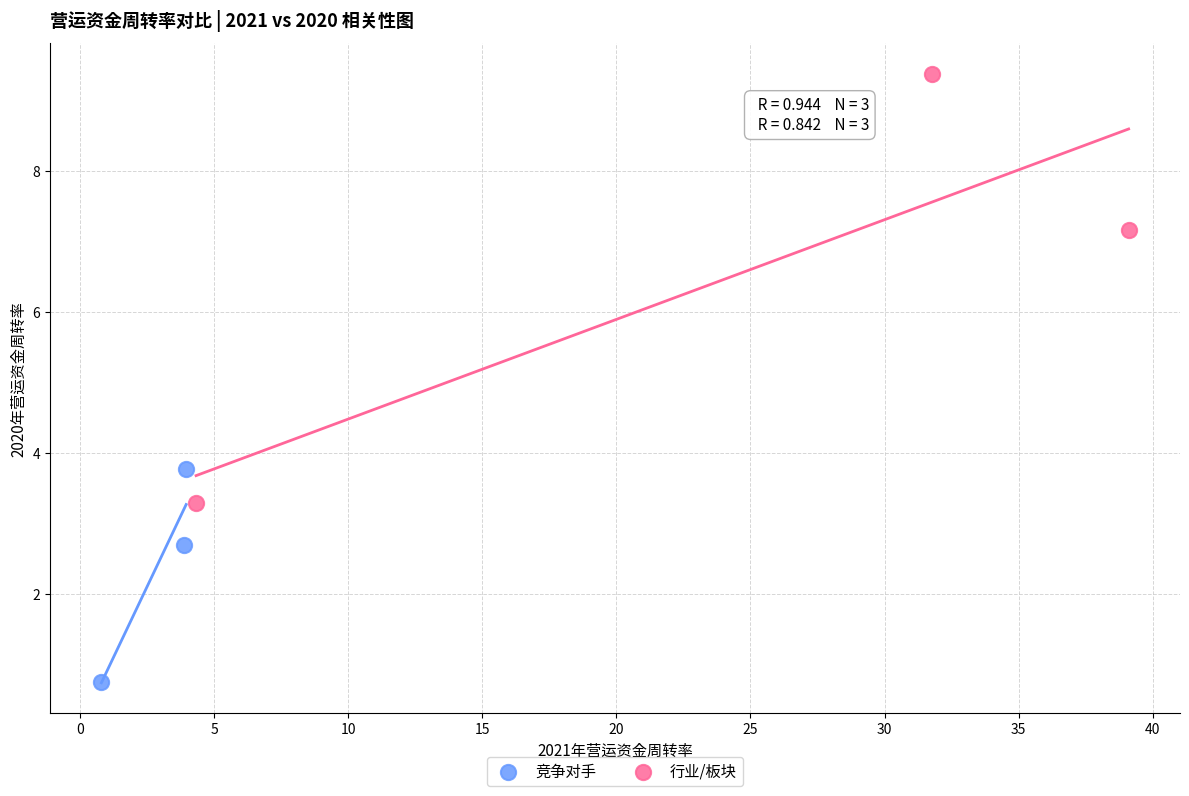

Which series has the widest spread of Y values?

行业/板块